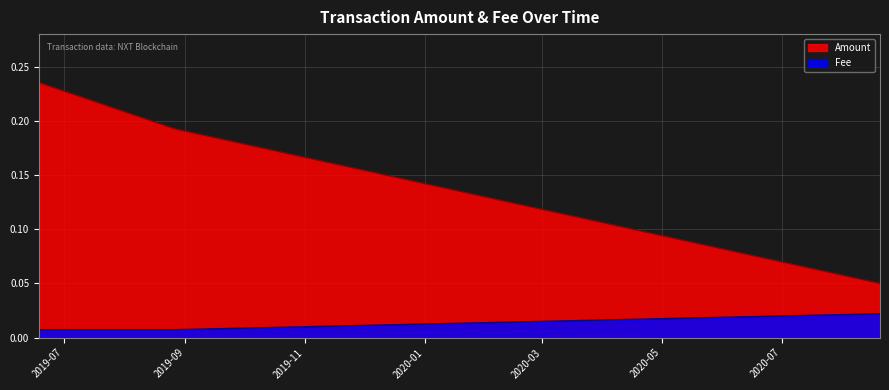

List the labels in order of Fee value, smallest first.

2019-06-18 06:51:30, 2019-08-26 11:07:00, 2020-08-20 04:43:11